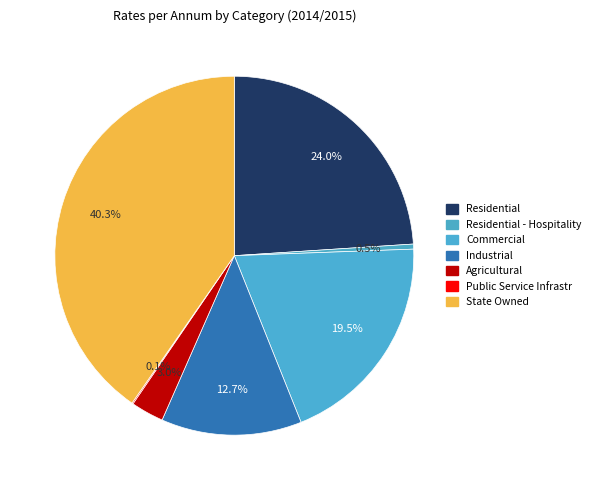

Count the number of slices in the pie.

7